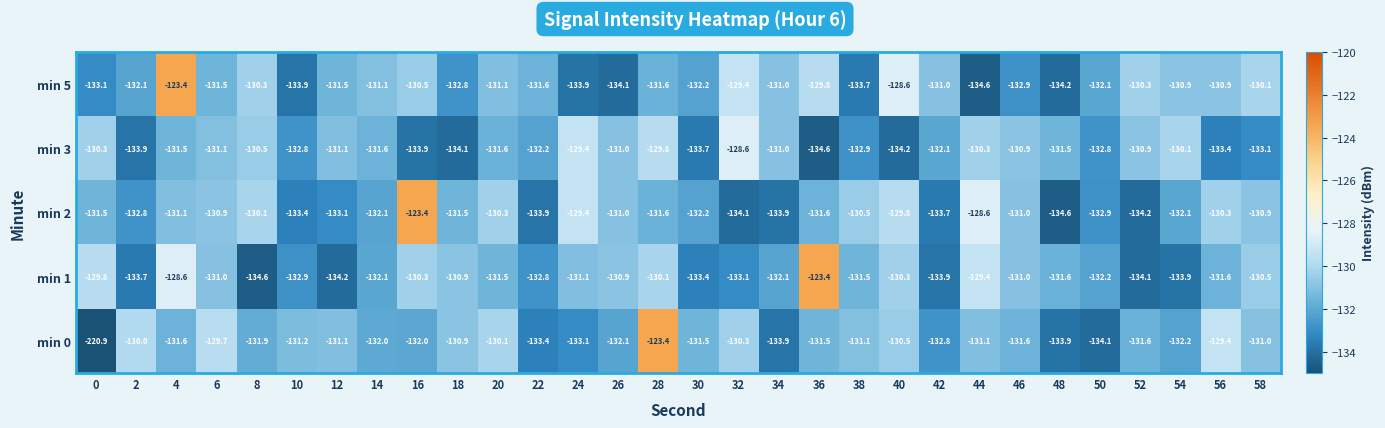

Rank the series at 0 from lowest to highest value.

min 0, min 5, min 2, min 3, min 1